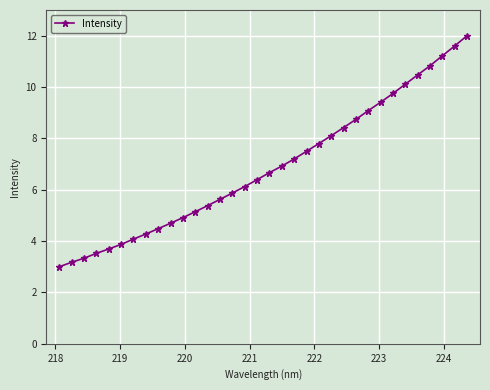

What is the difference between the maximum and minimum values?

9.0